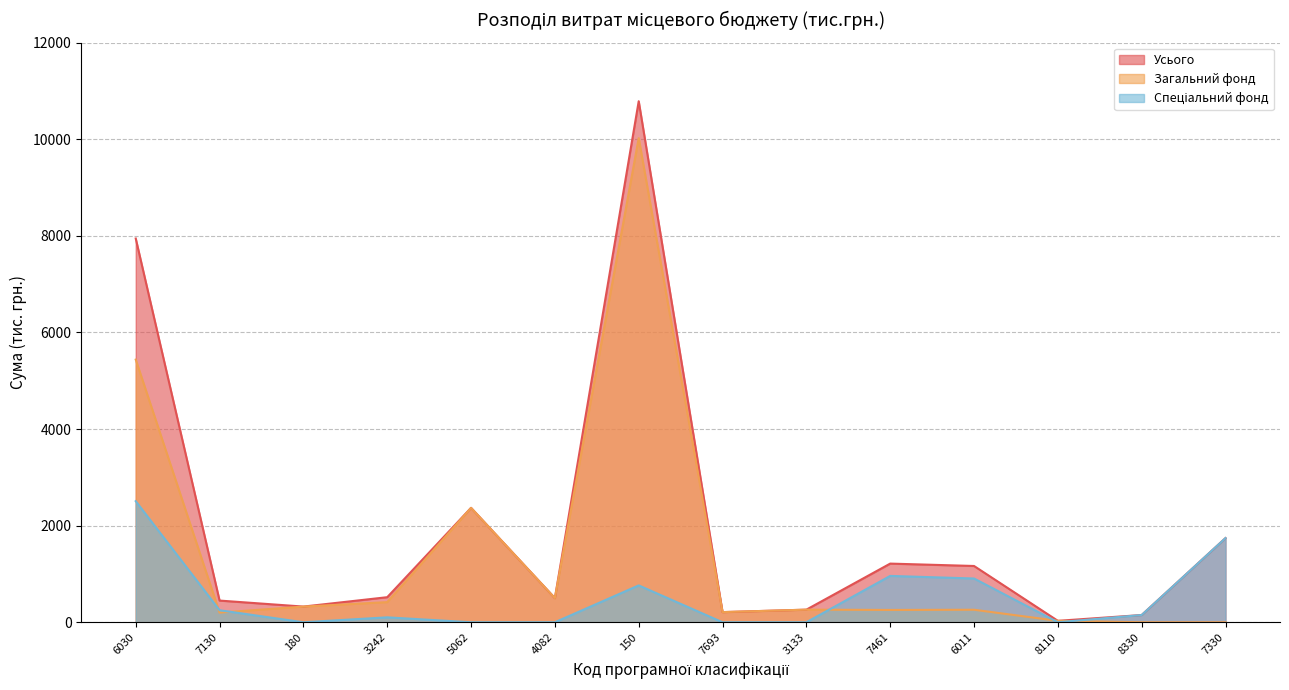

True or false: Усього has a value of 210.0 at 7693.

True